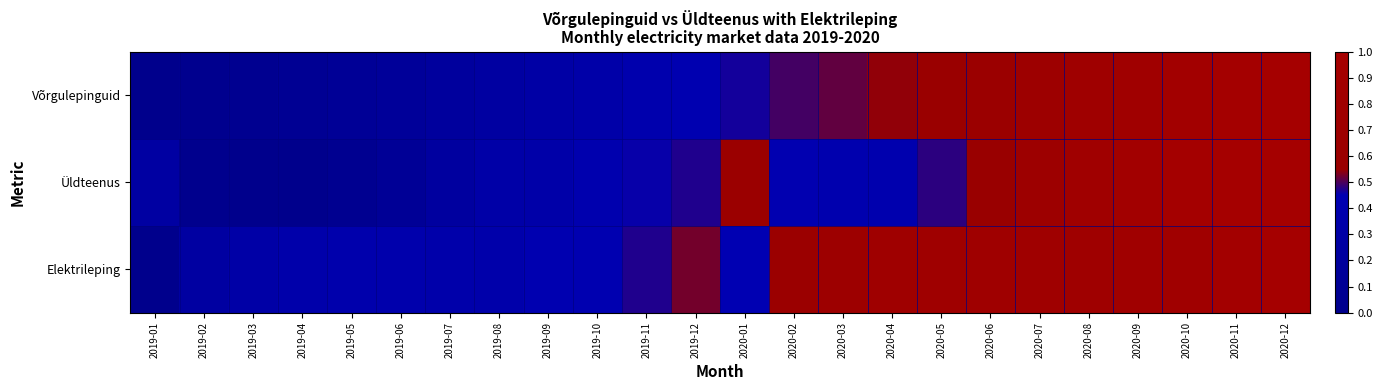

Reading left to right, list all the values displayed in this chart.

Võrgulepinguid: 2019-01=0.0	2019-02=0.0	2019-03=0.0	2019-04=0.1	2019-05=0.1	2019-06=0.2	2019-07=0.2	2019-08=0.2	2019-09=0.3	2019-10=0.3	2019-11=0.4	2019-12=0.4	2020-01=0.5	2020-02=0.5	2020-03=0.5	2020-04=0.5	2020-05=0.6	2020-06=0.6	2020-07=0.7	2020-08=0.8	2020-09=0.8	2020-10=0.9	2020-11=0.9	2020-12=1.0
Üldteenus: 2019-01=0.3	2019-02=0.0	2019-03=0.0	2019-04=0.0	2019-05=0.1	2019-06=0.1	2019-07=0.2	2019-08=0.3	2019-09=0.3	2019-10=0.4	2019-11=0.5	2019-12=0.5	2020-01=0.6	2020-02=0.5	2020-03=0.4	2020-04=0.4	2020-05=0.5	2020-06=0.6	2020-07=0.7	2020-08=0.8	2020-09=0.9	2020-10=1.0	2020-11=1.0	2020-12=1.0
Elektrileping: 2019-01=0.0	2019-02=0.2	2019-03=0.3	2019-04=0.4	2019-05=0.4	2019-06=0.4	2019-07=0.4	2019-08=0.4	2019-09=0.4	2019-10=0.4	2019-11=0.5	2019-12=0.5	2020-01=0.4	2020-02=0.6	2020-03=0.7	2020-04=0.8	2020-05=0.8	2020-06=0.8	2020-07=0.8	2020-08=0.8	2020-09=0.8	2020-10=0.8	2020-11=0.9	2020-12=1.0